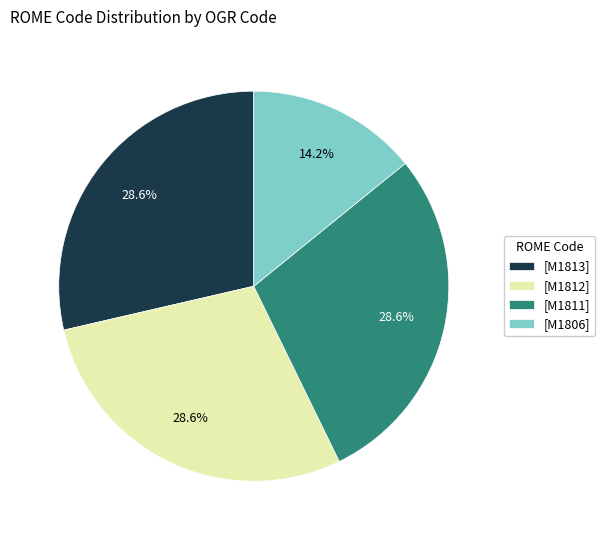

What is the ratio of the value at [M1811] to the value at [M1812]?

1.0